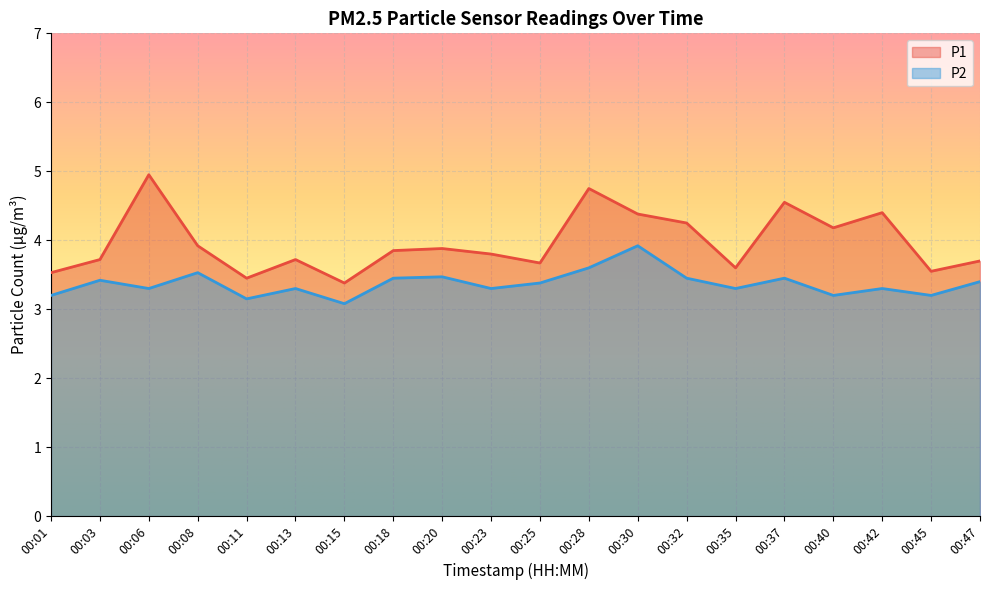

What is the highest value of the P1 series?

5.0